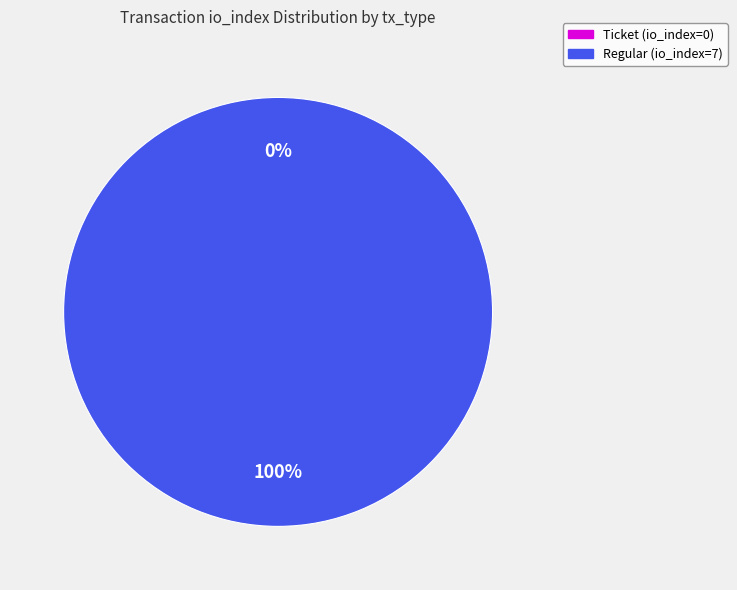

To the nearest percent, what is the combined percentage of Regular (io_index=7) and Ticket (io_index=0)?

100%